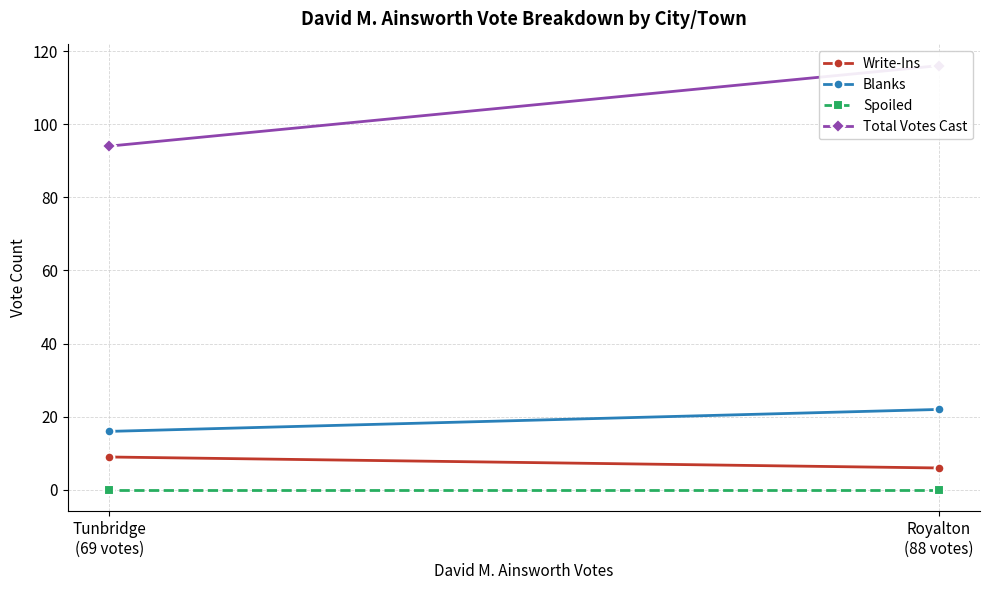

How many Blanks values are between 16 and 22?

2